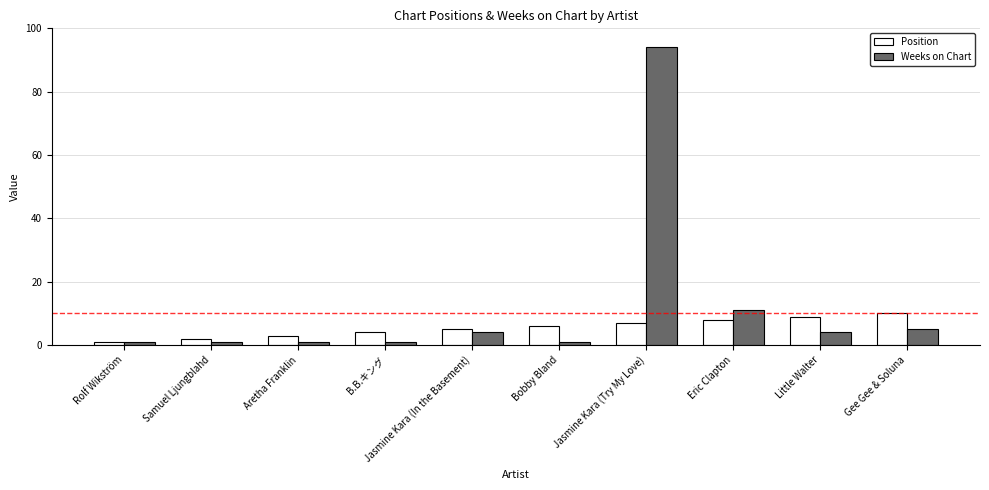

At which label is Weeks on Chart closest to 47?

Eric Clapton